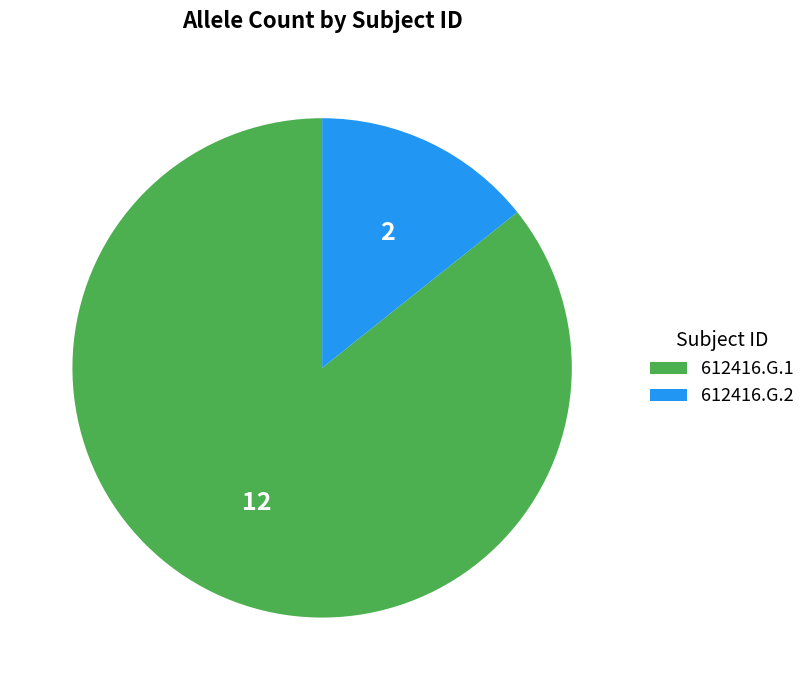

The 612416.G.2 slice represents 28% of the pie. True or false?

False